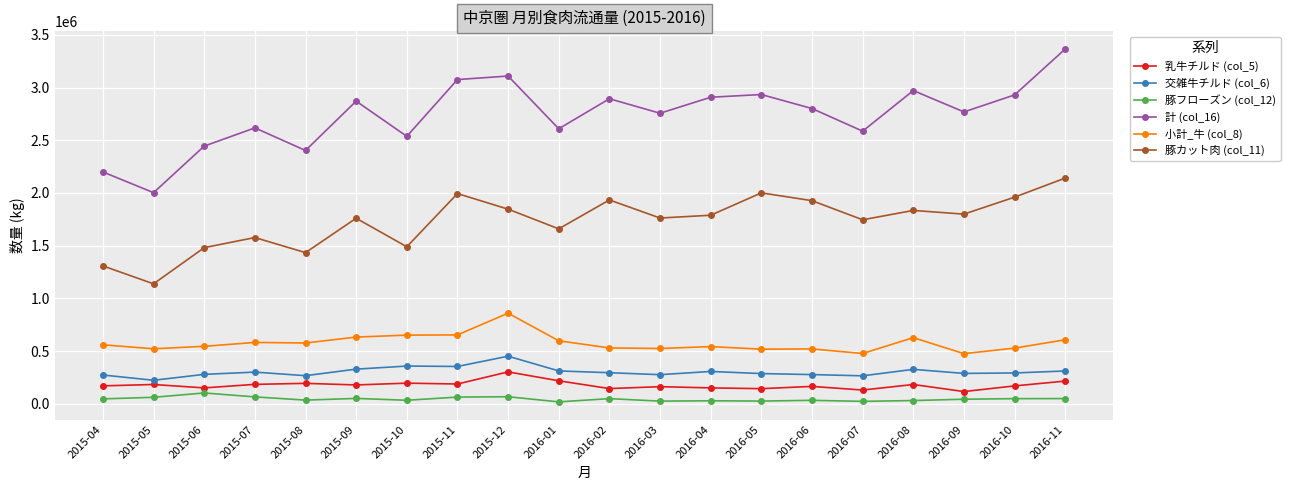

What is the maximum value shown in the chart?

3366129.0